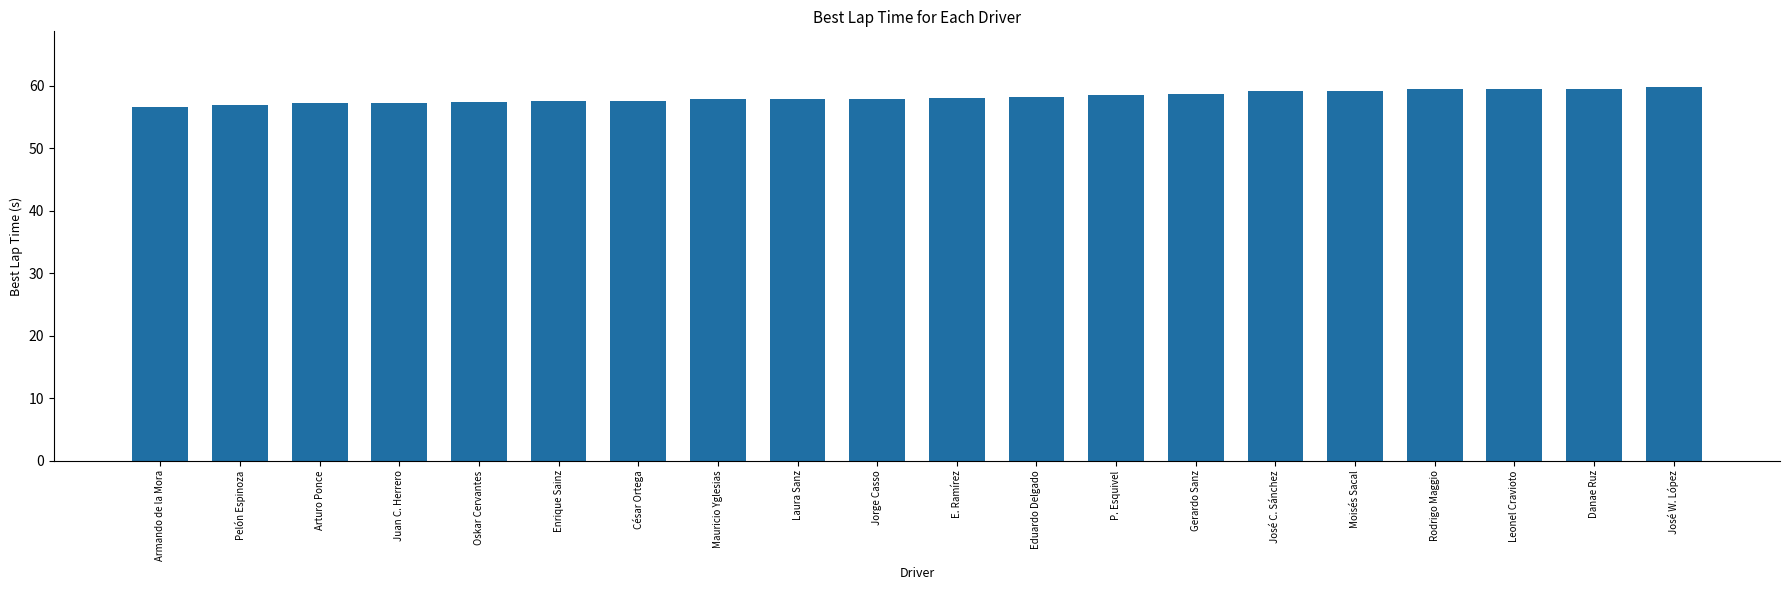

Count the number of data series in this chart.

1